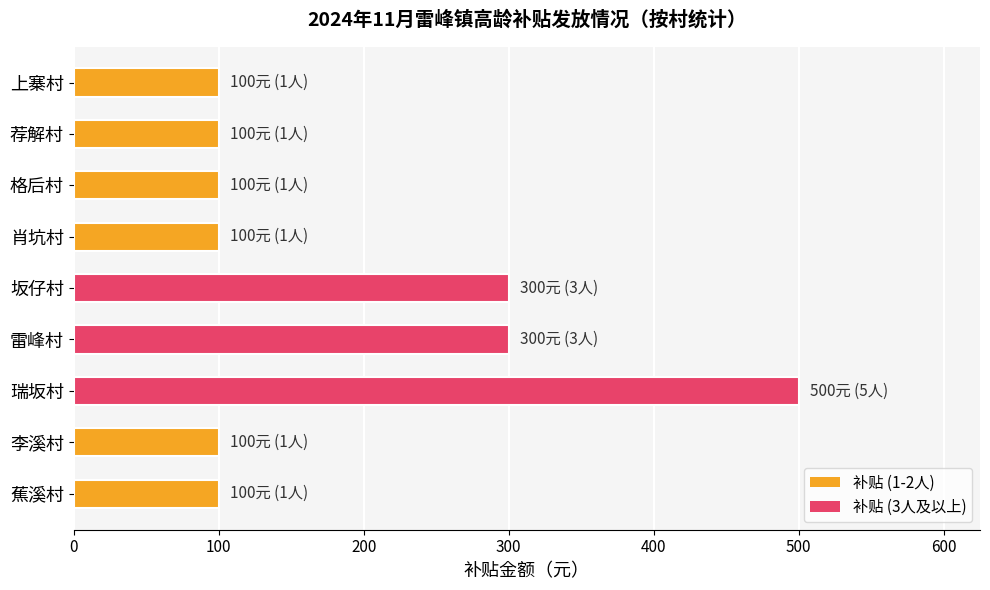

What is the average value?

189